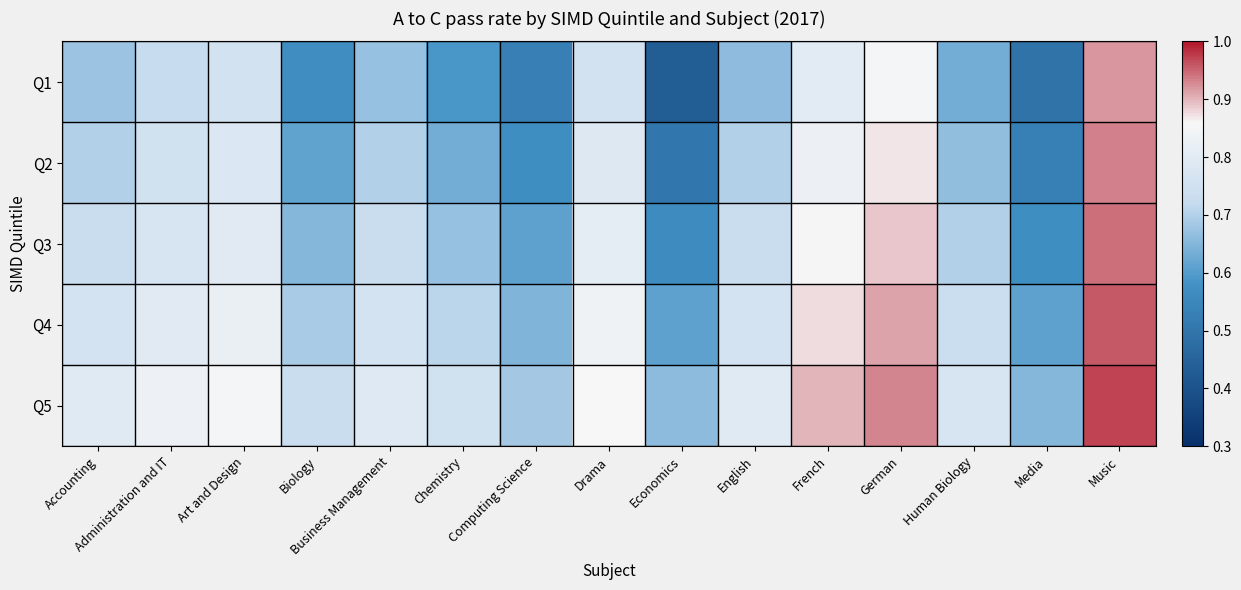

Rank the series at Drama from highest to lowest value.

Q5, Q4, Q3, Q2, Q1